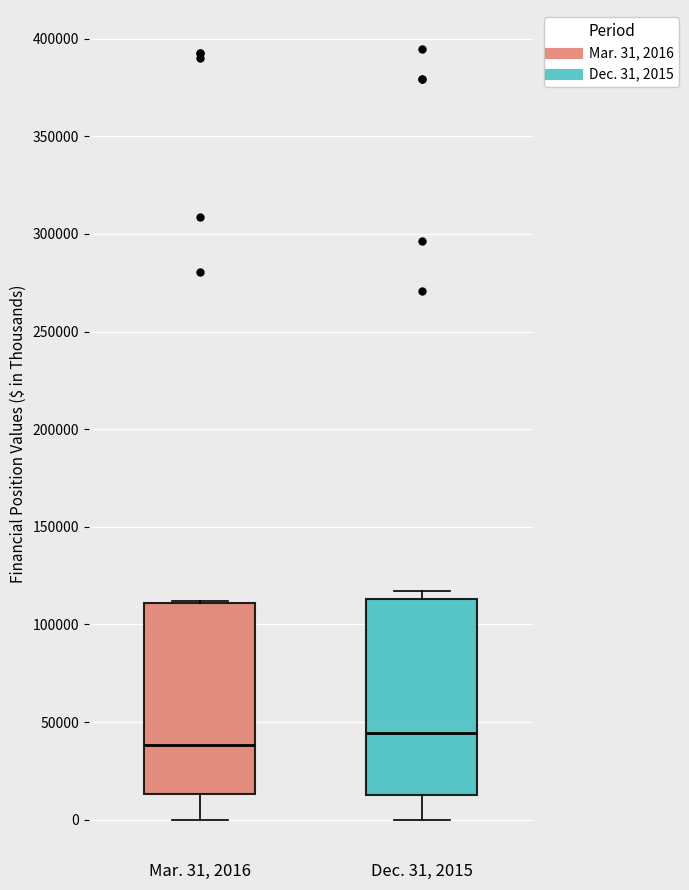

Reading left to right, transcribe this box plot: for each box, give where its median line is, the range the box spans, and where its two whiskers end, as read against the y-axis. The values are not printed on the chart, so give them approximately, as read against the axis.

Mar. 31, 2016: median 40000, box 15000 to 110000, whiskers 0 to 110000
Dec. 31, 2015: median 45000, box 10000 to 115000, whiskers 0 to 115000 (just above the box's upper edge)